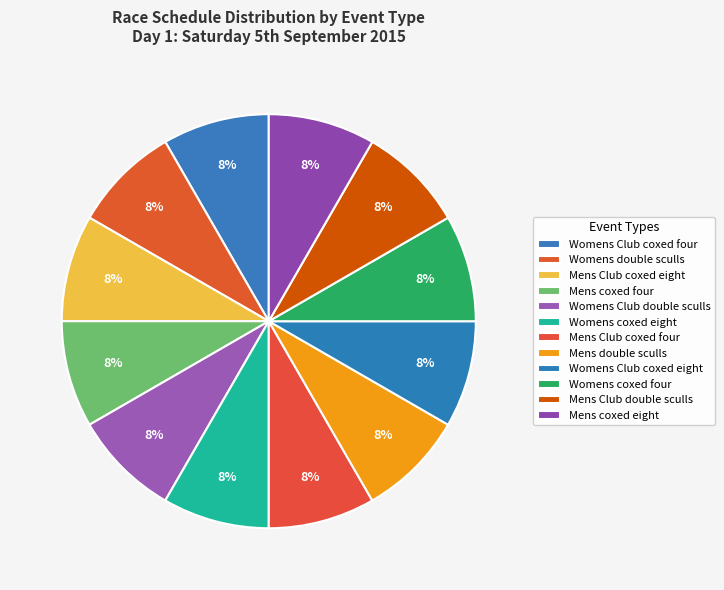

How many segments does this pie chart have?

12